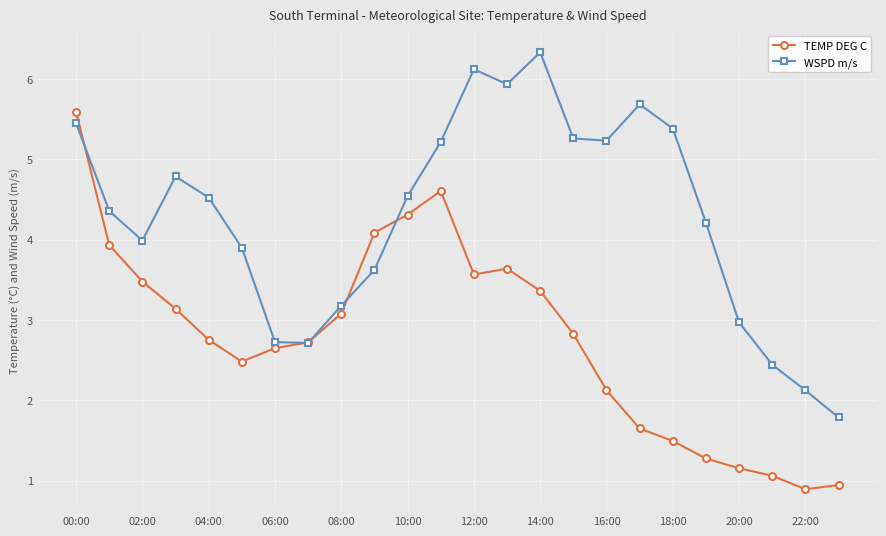

What is the greatest value displayed?

6.3